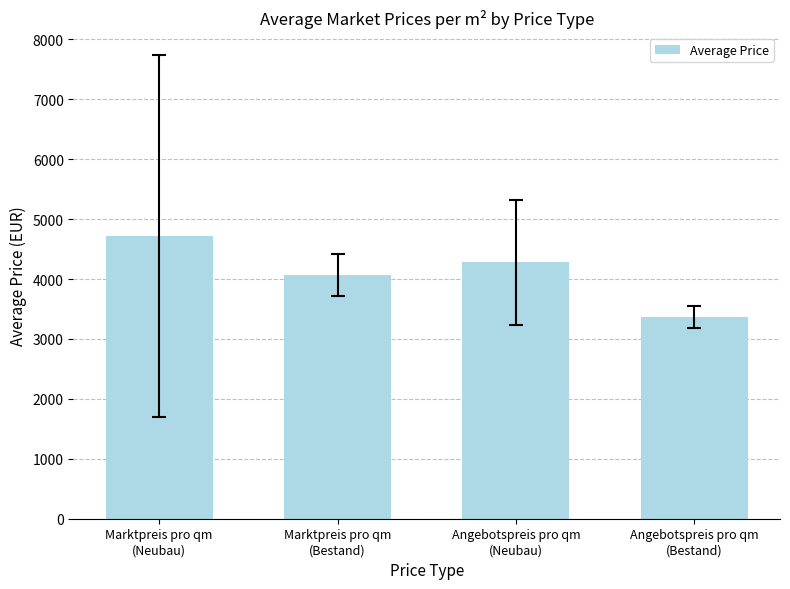

How many distinct data groups are displayed?

1